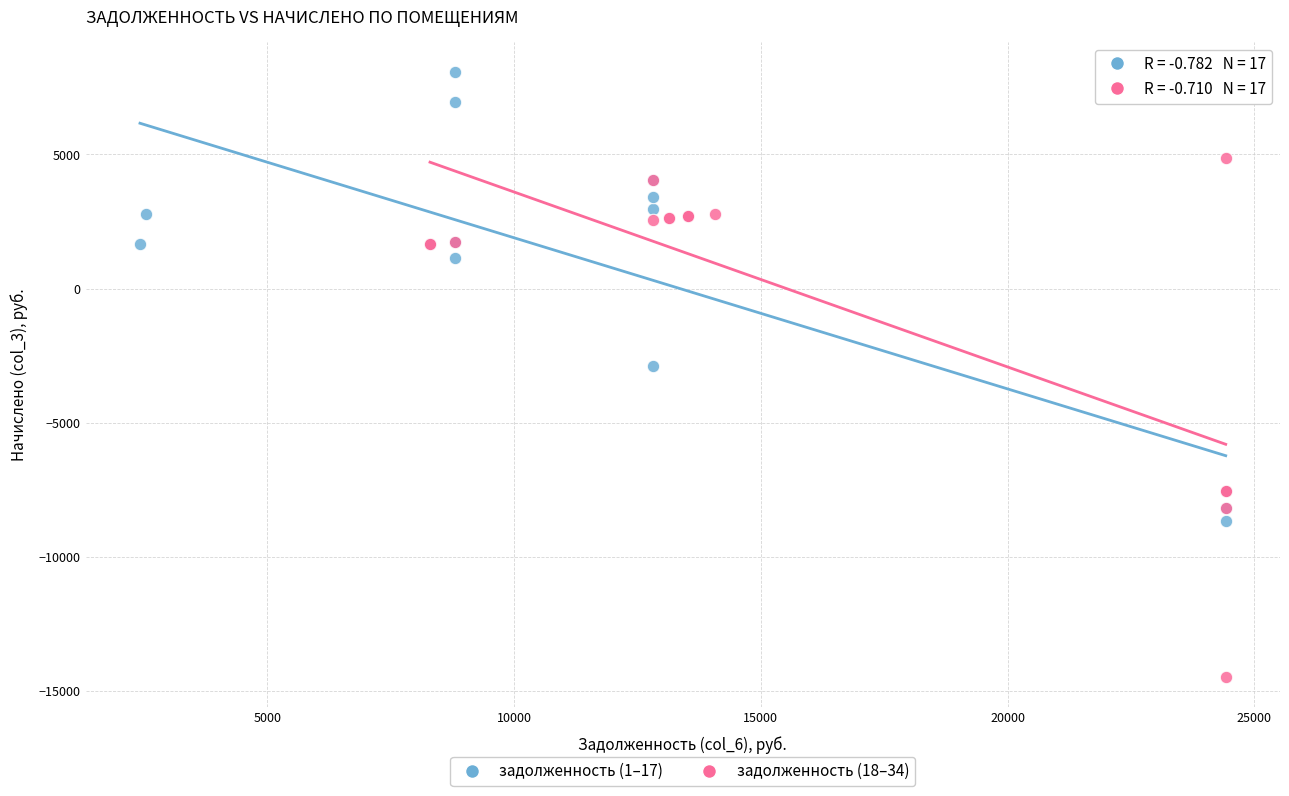

Which series contains the highest Y value?

задолженность (1–17)